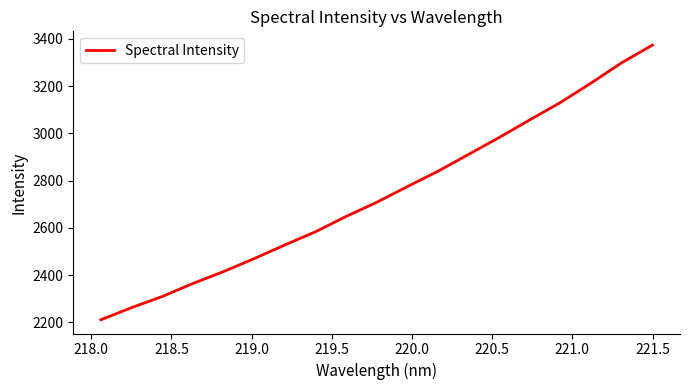

Reading left to right, what are all the values shown in this chart?

2211.4	2262.6	2309.8	2364.9	2415.2	2470.2	2527.9	2583.8	2648.7	2708.6	2775.2	2840.1	2911.5	2983.1	3057.8	3131.2	3213.6	3299.4	3374.0